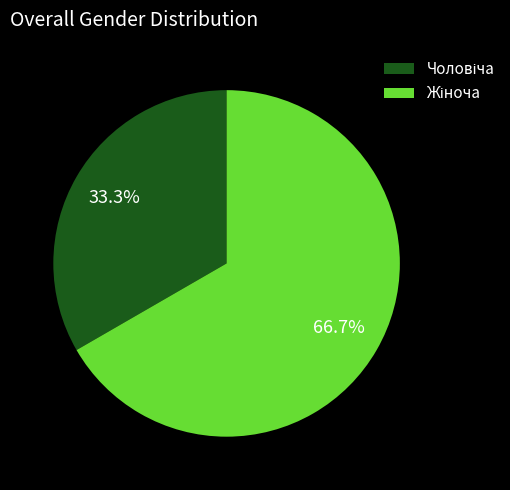

Is there any slice that represents more than half of the pie?

Yes